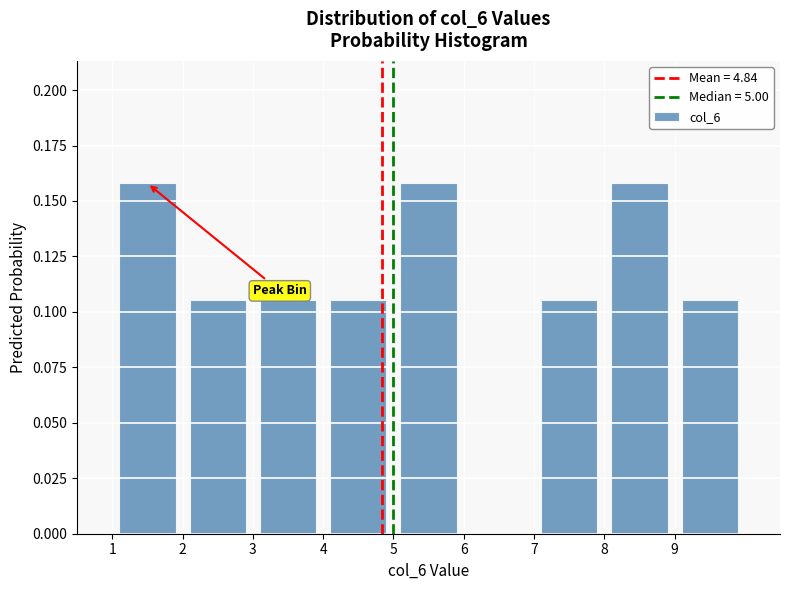

Reading left to right, list every bar in this chart as the range it spans on the x-axis followed by its height. The values are not printed on the chart, so give them approximately, as read against the axis.

1 to 2: 0.160
2 to 3: 0.105
3 to 4: 0.105
4 to 5: 0.105
5 to 6: 0.160
6 to 7: 0
7 to 8: 0.105
8 to 9: 0.160
9 to 10: 0.105